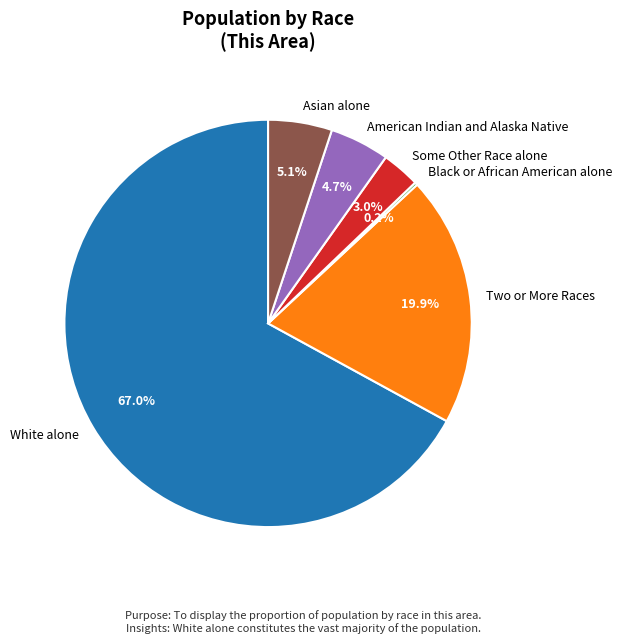

Is there a majority slice in this chart?

Yes